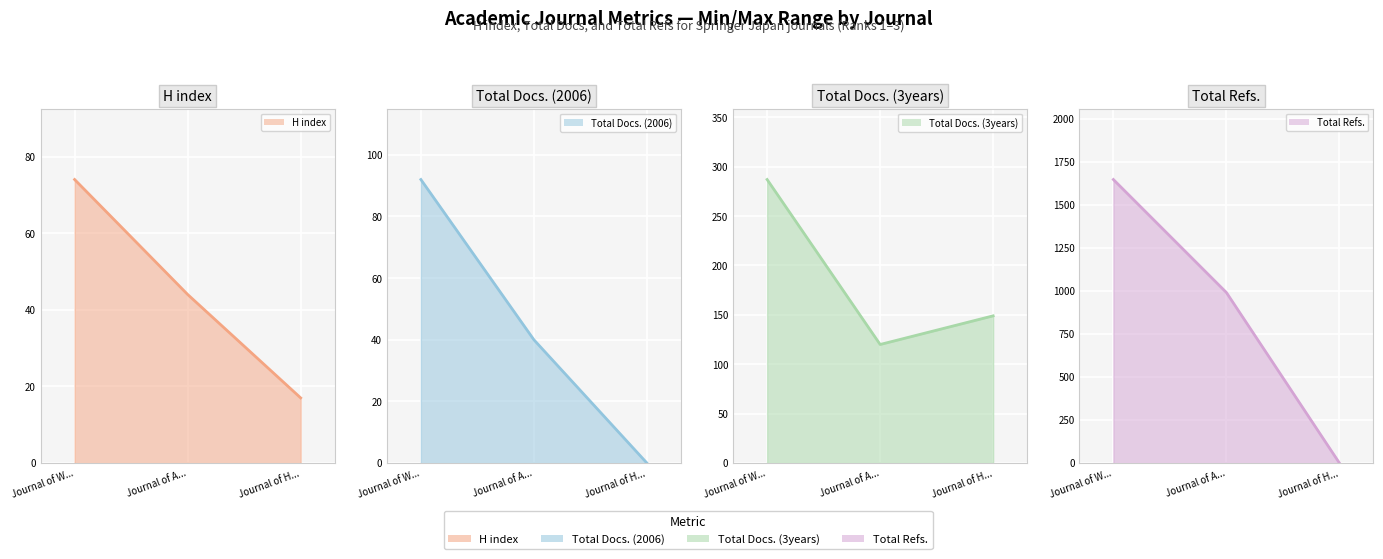

At which category is the sum across all series the highest?

Journal of W...